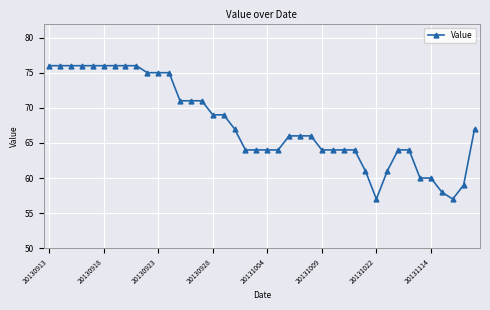

What is the smallest value displayed?

57